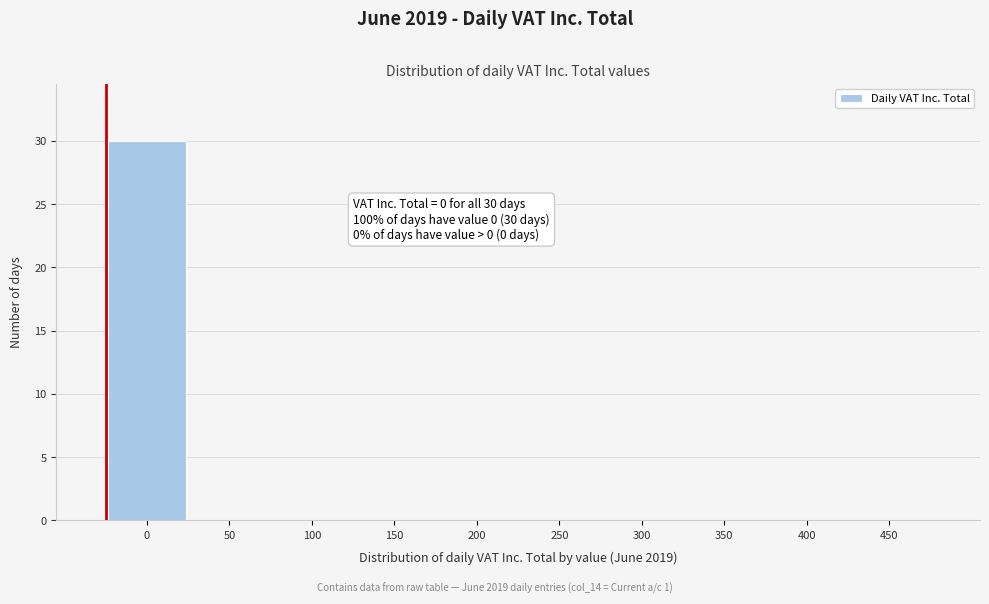

Reading left to right, extract all data points from this chart.

0=30	50=0	100=0	150=0	200=0	250=0	300=0	350=0	400=0	450=0